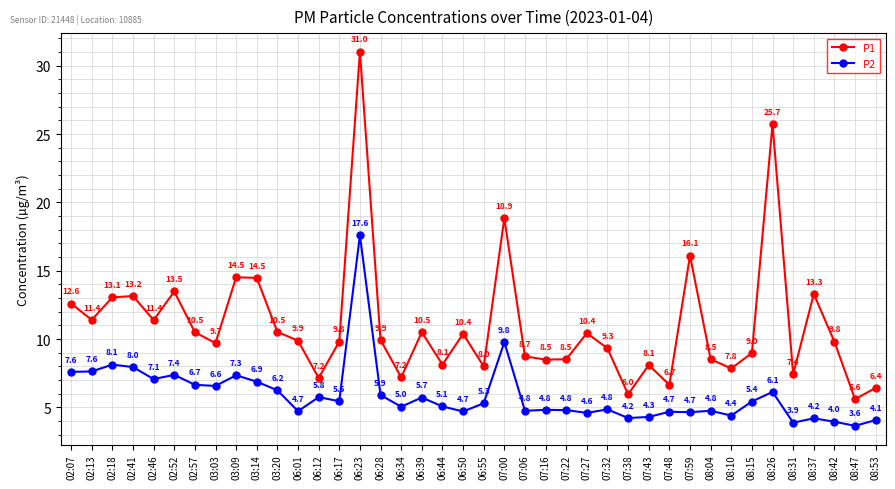

Read the P2 value at 07:00.

9.8